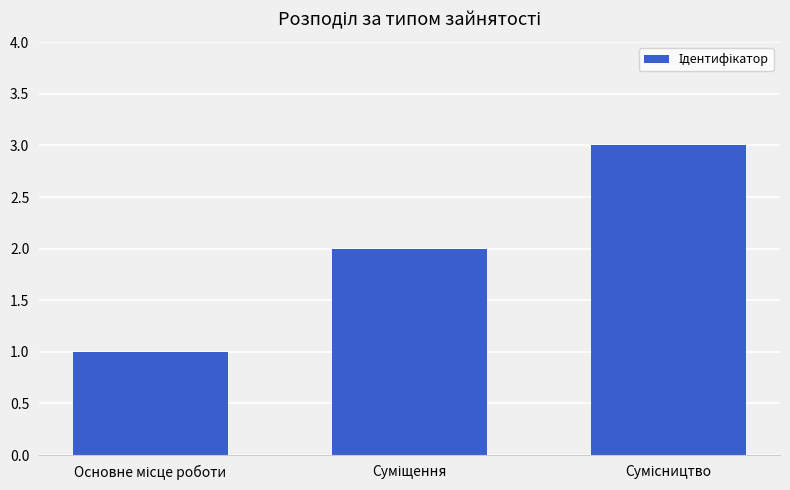

What is the sum of all values?

6